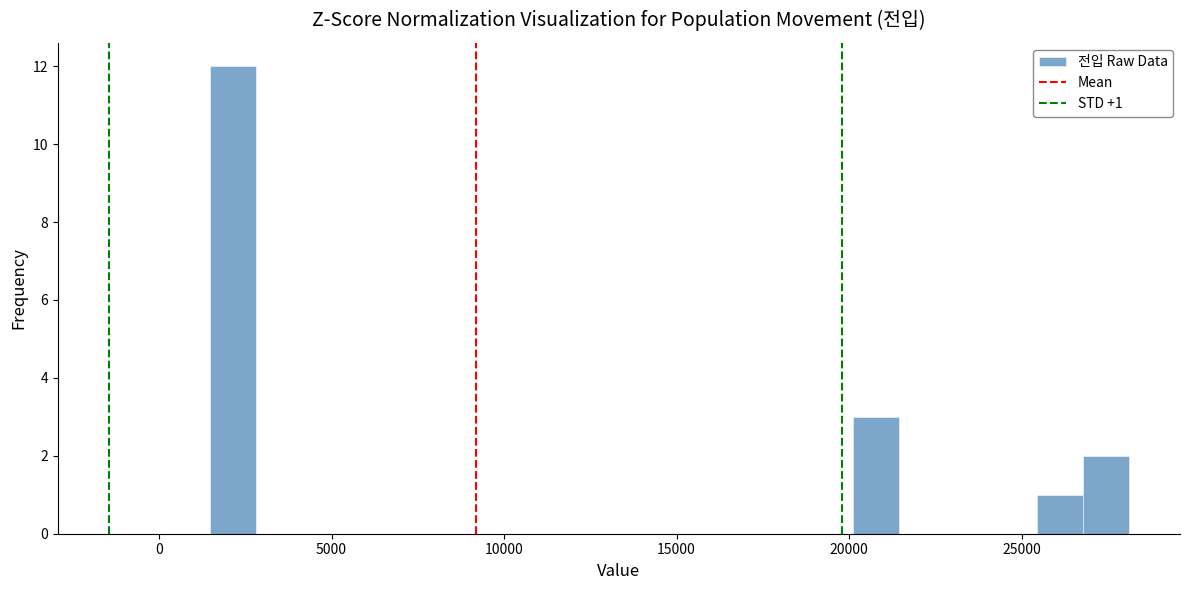

Around what value on the x-axis is the tallest bar? Give the approximate position of its centre, as read against the axis.

2000